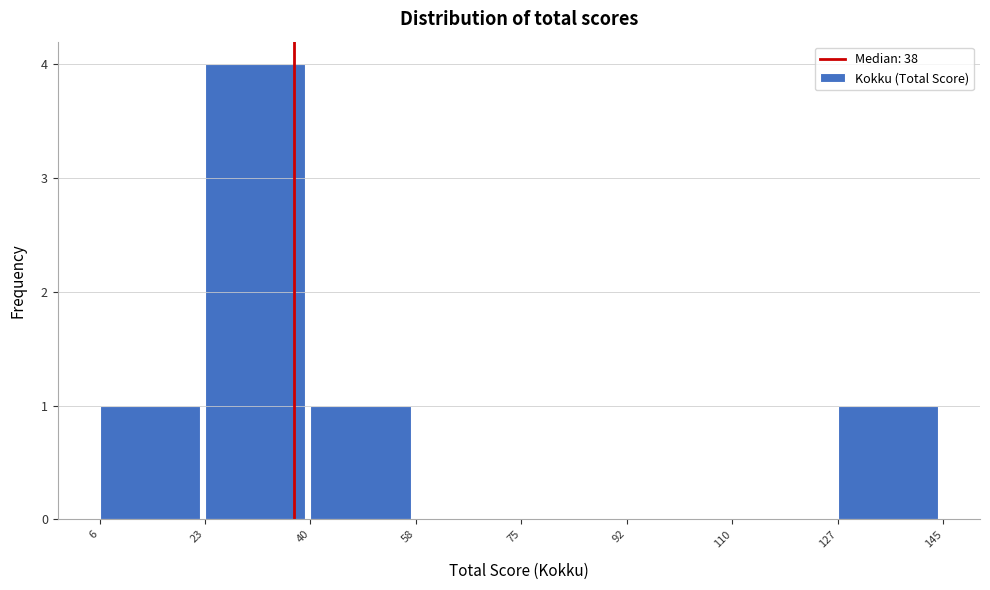

How tall is the bar that spans 127 to 145 on the x-axis? The values are not printed on the chart, so give them approximately, as read against the axis.

1